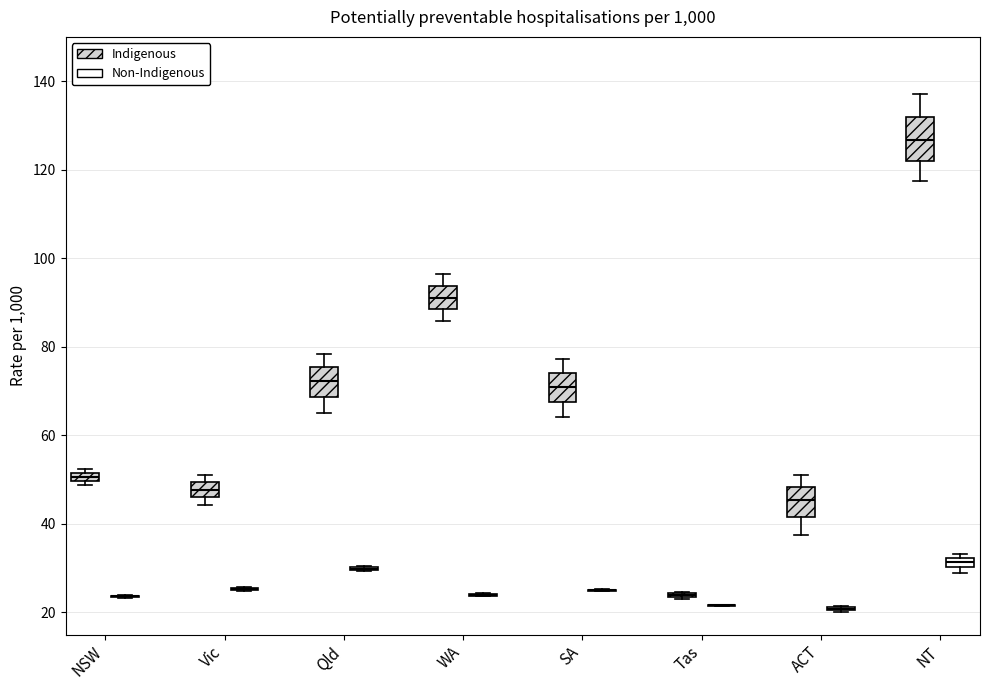

Comparing the boxes themselves (not the whiskers), which one is the tallest?

NT (Indigenous)